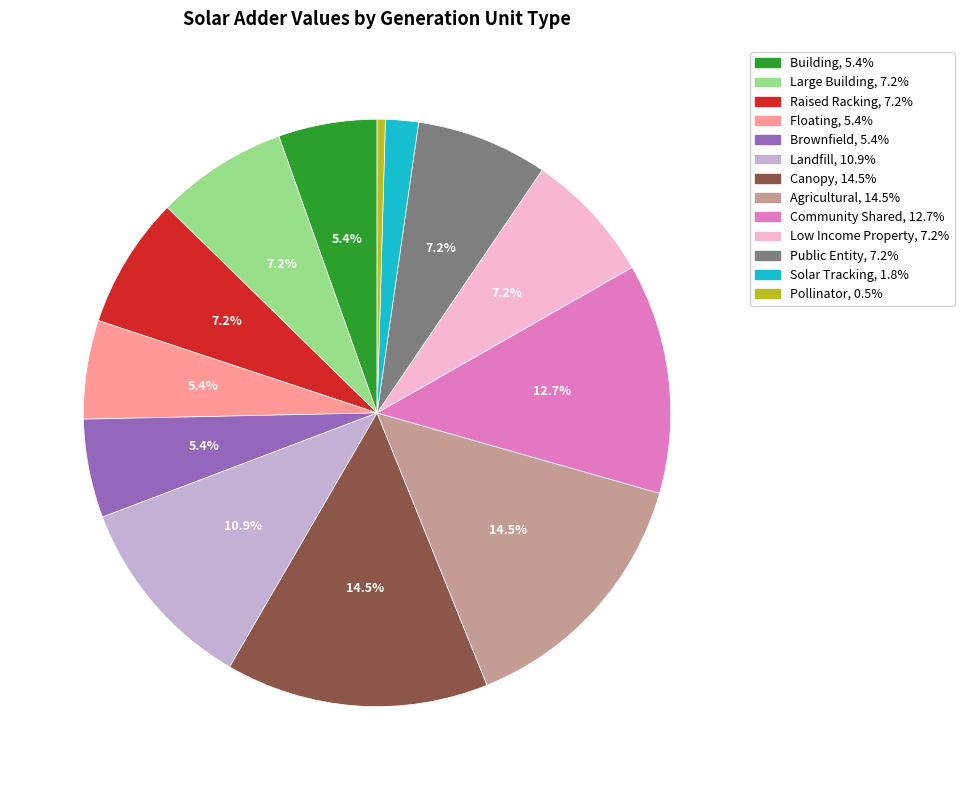

True or false: Landfill accounts for 1% of the total.

False